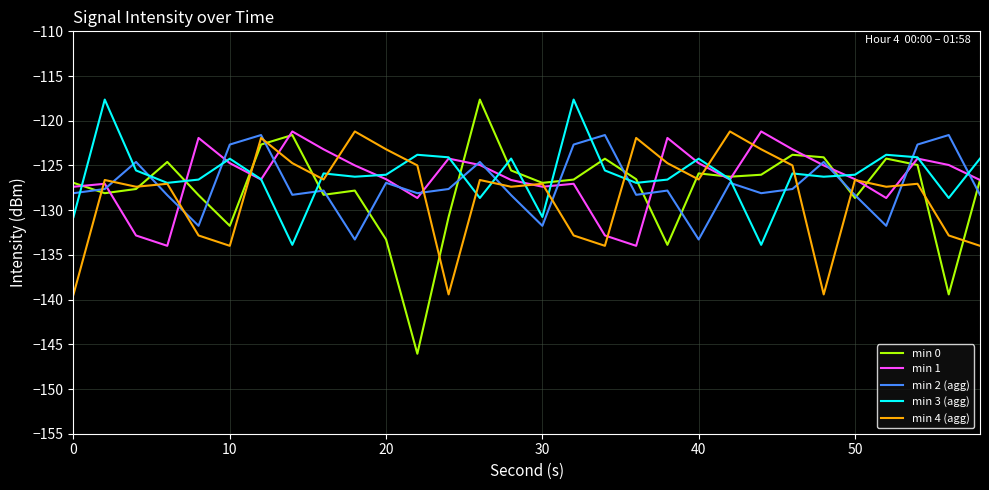

Which series has the widest spread of values?

min 0